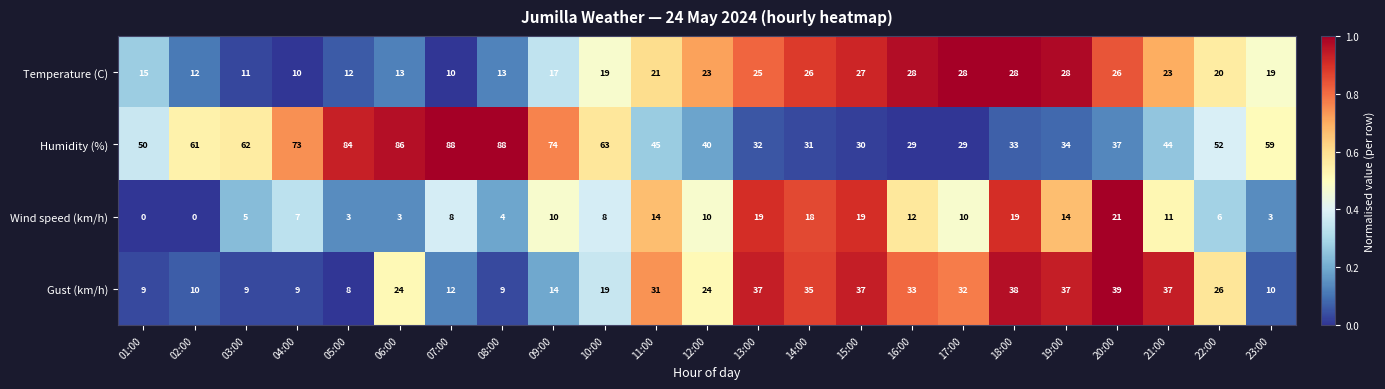

Is it true that Wind speed (km/h) equals 8 at 10:00?

True